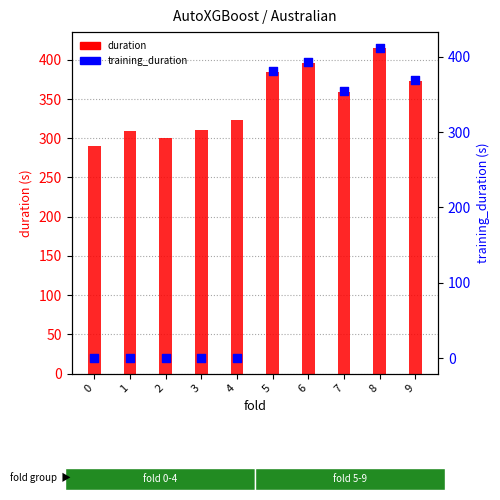

Which series has the largest Y range (max minus min)?

training_duration